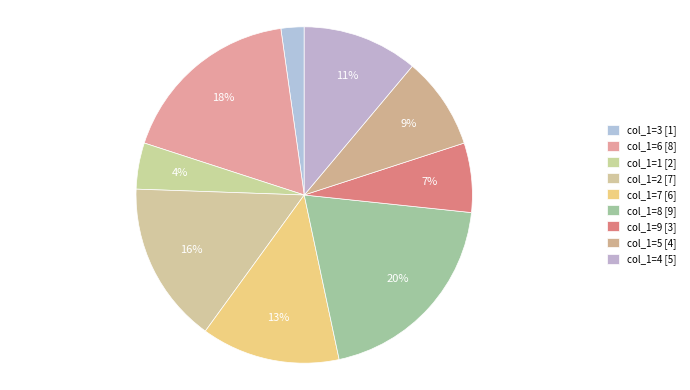

Rank the categories by value from highest to lowest.

col_1=8 [9], col_1=6 [8], col_1=2 [7], col_1=7 [6], col_1=4 [5], col_1=5 [4], col_1=9 [3], col_1=1 [2], col_1=3 [1]